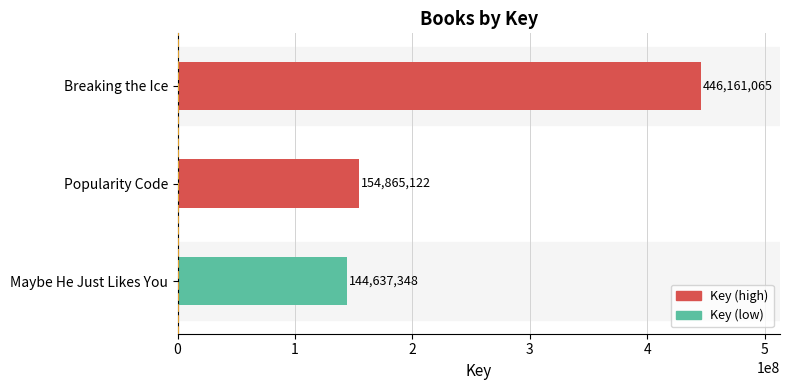

True or false: the data shows 154865122 at Popularity Code.

True